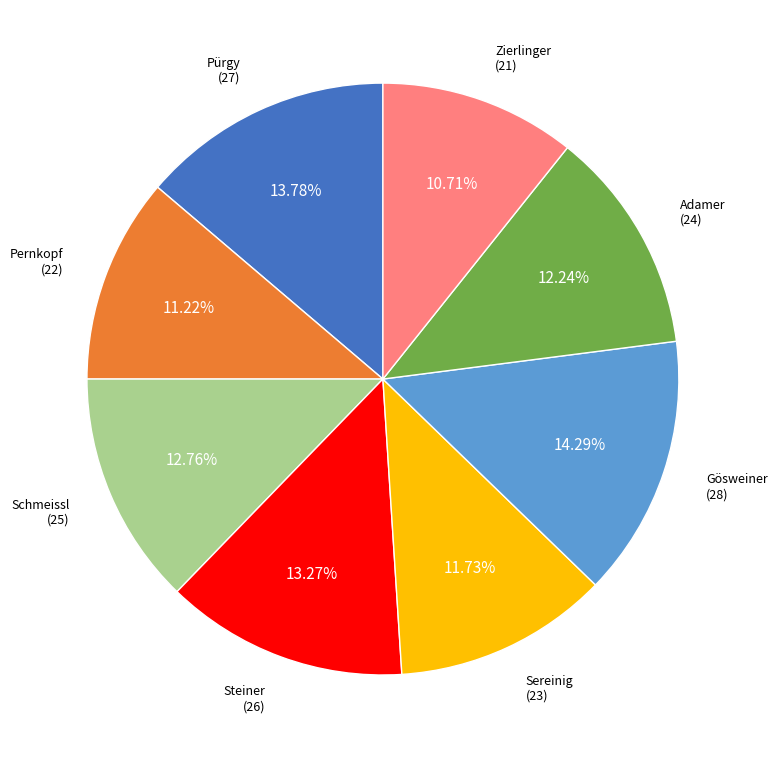

Does any single category account for the majority?

No